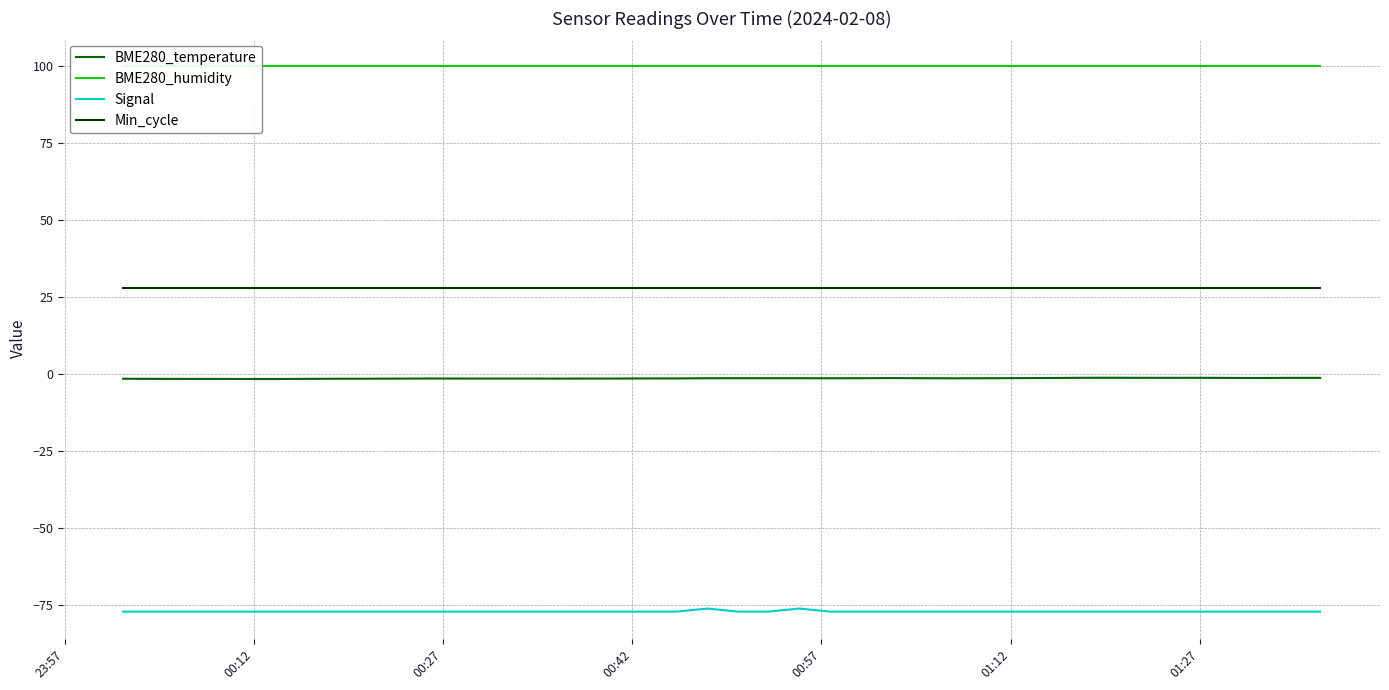

At how many categories does at least one series exceed 44?

40